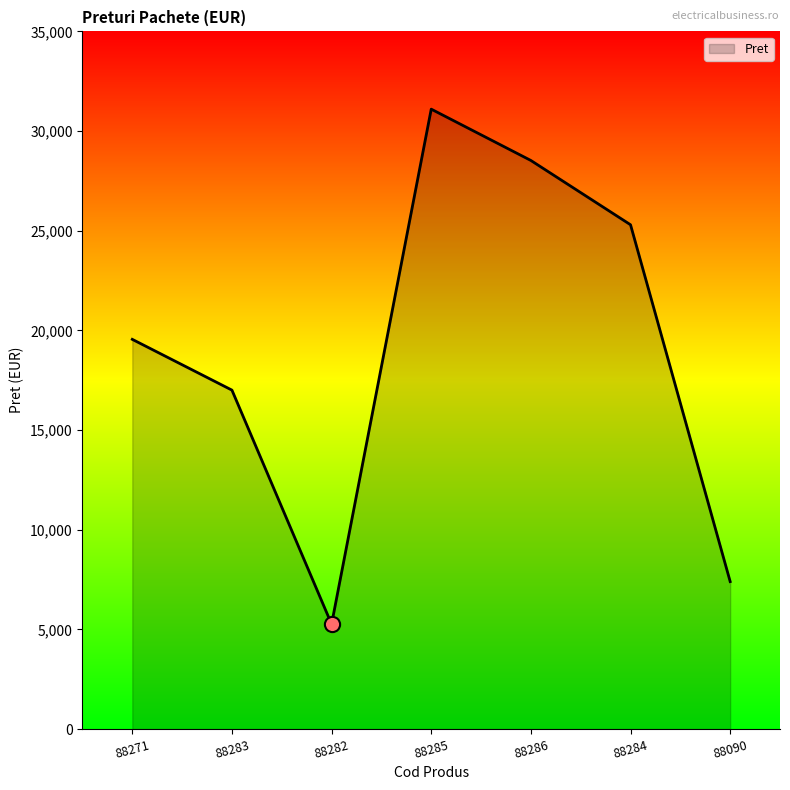

Between 88284 and 88090, which is larger?

88284